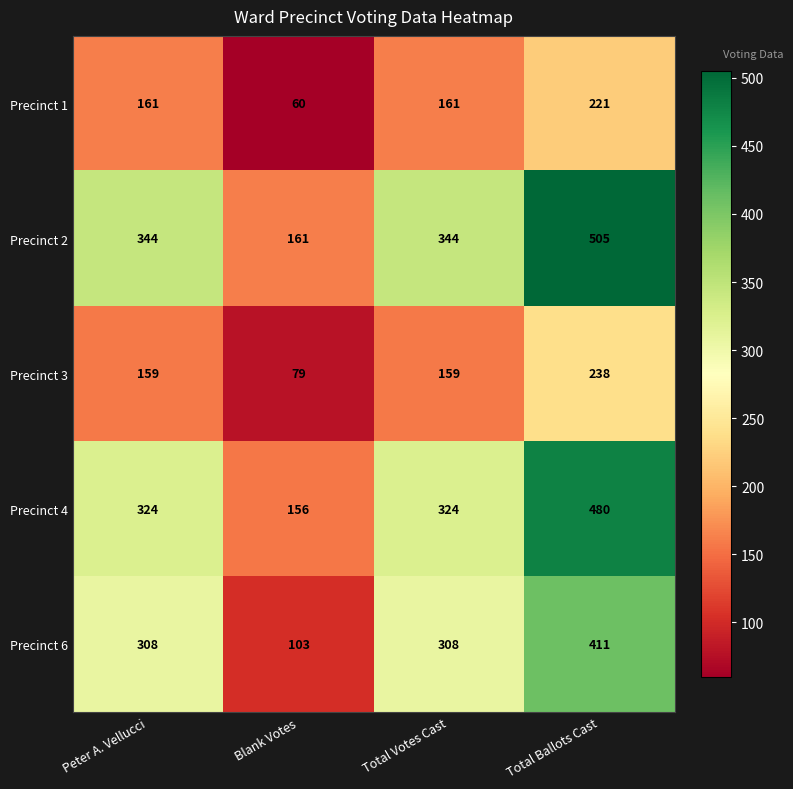

Which series has the largest range (max minus min)?

Precinct 2